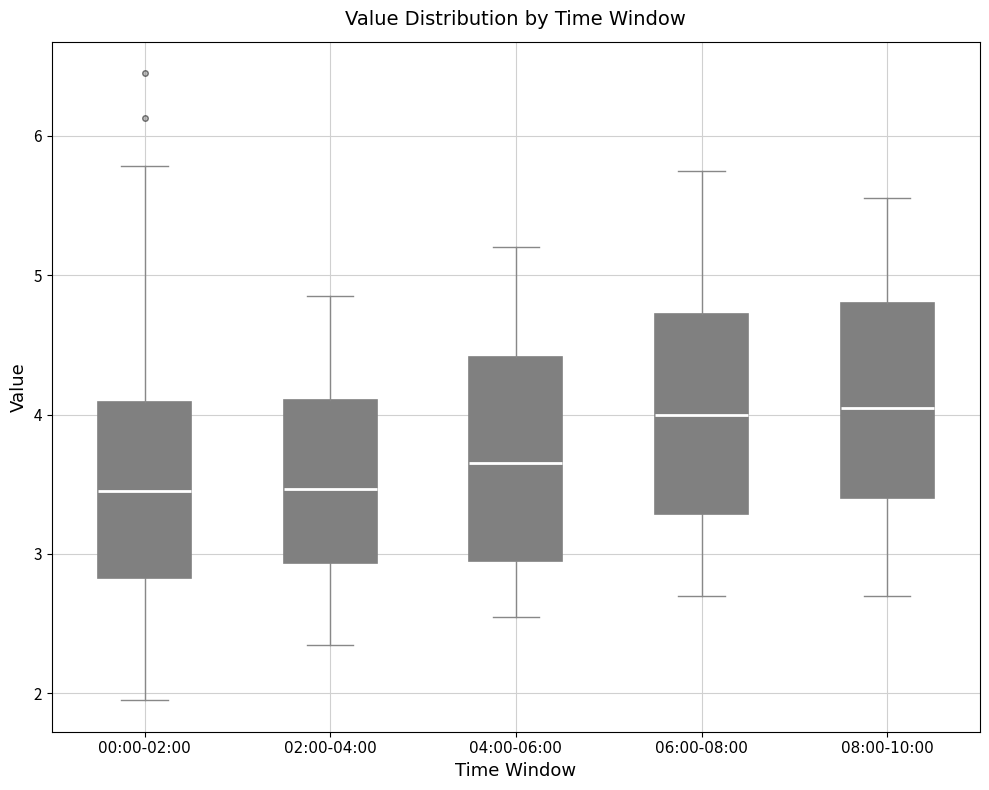

Reading left to right, transcribe this box plot: for each box, give where its median line is, the range the box spans, and where its two whiskers end, as read against the y-axis. The values are not printed on the chart, so give them approximately, as read against the axis.

00:00-02:00: median 3.5, box 2.8 to 4.1, whiskers 2.0 to 5.8
02:00-04:00: median 3.5, box 2.9 to 4.1, whiskers 2.4 to 4.9
04:00-06:00: median 3.7, box 3.0 to 4.4, whiskers 2.6 to 5.2
06:00-08:00: median 4.0, box 3.3 to 4.7, whiskers 2.7 to 5.8
08:00-10:00: median 4.1, box 3.4 to 4.8, whiskers 2.7 to 5.6